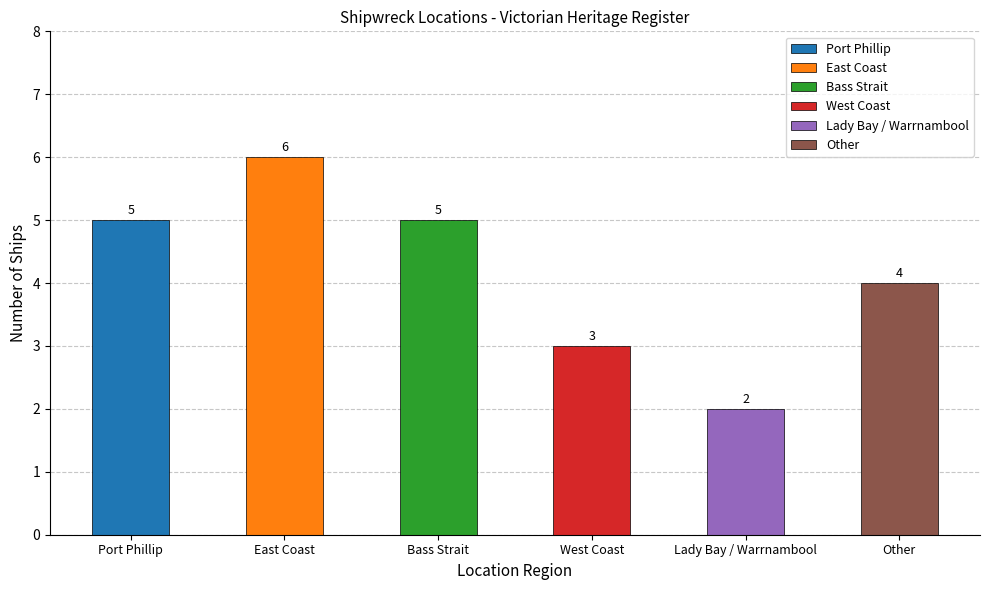

Which has a higher value, Other or Lady Bay / Warrnambool?

Other